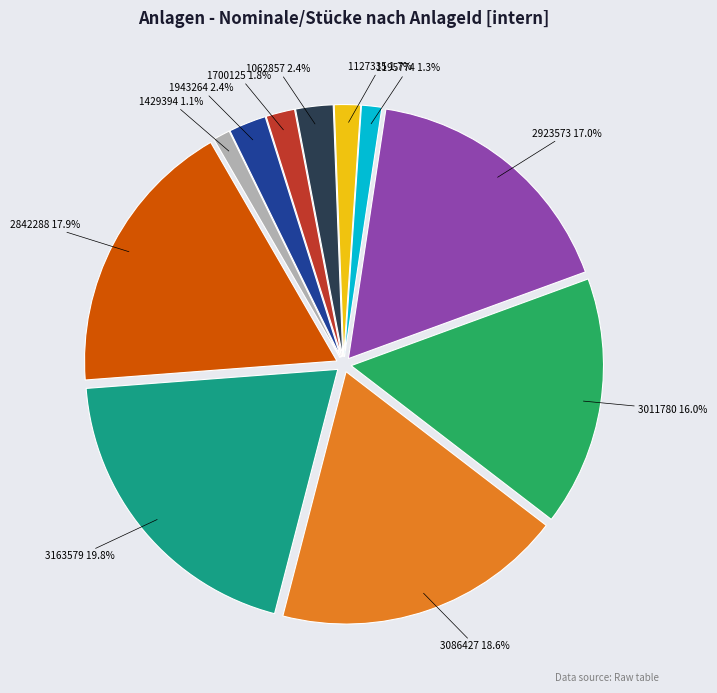

What is the largest slice in the pie chart?

3163579